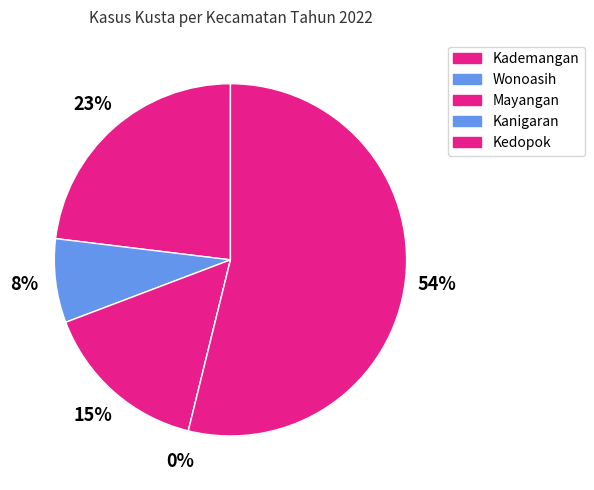

To the nearest percent, what is the difference between the Kanigaran and Kedopok slice percentages?

54%